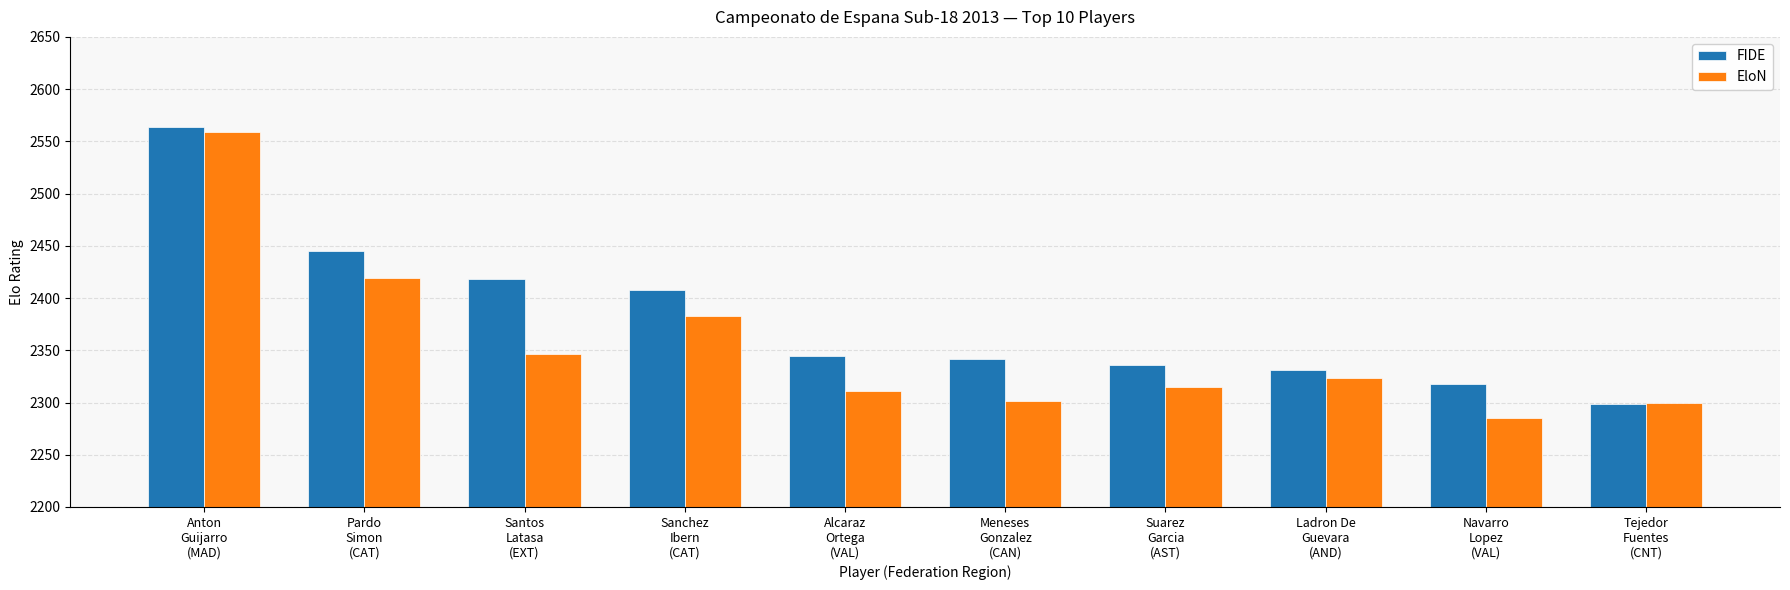

What is the sum of the EloN values at Sanchez
Ibern
(CAT) and Suarez
Garcia
(AST)?

4698